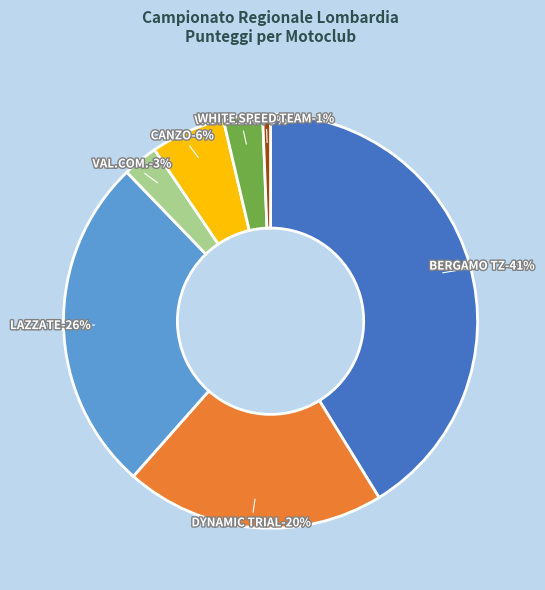

What is the change in value from LAZZATE to VAL.COM.?

-16